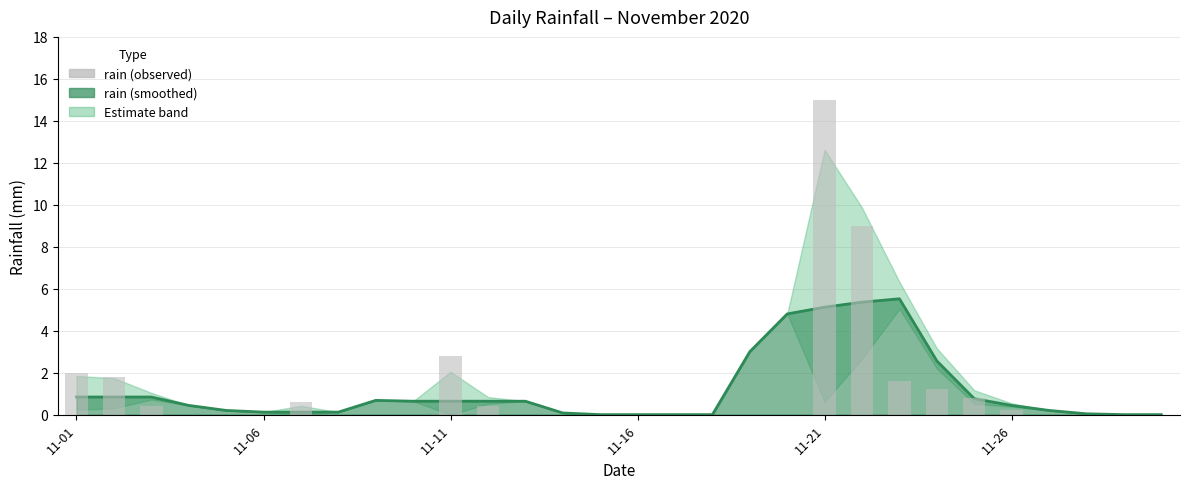

Does the chart contain any negative values?

No